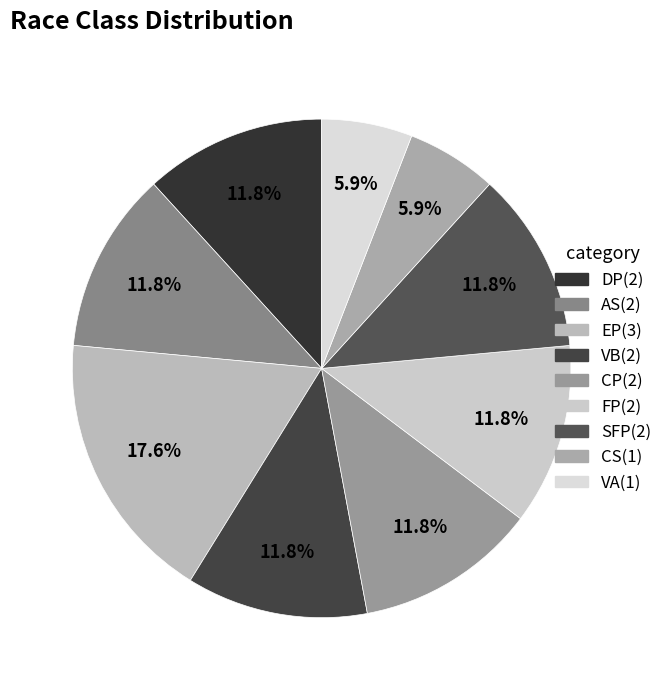

To the nearest percent, what percentage of the pie is FP?

12%